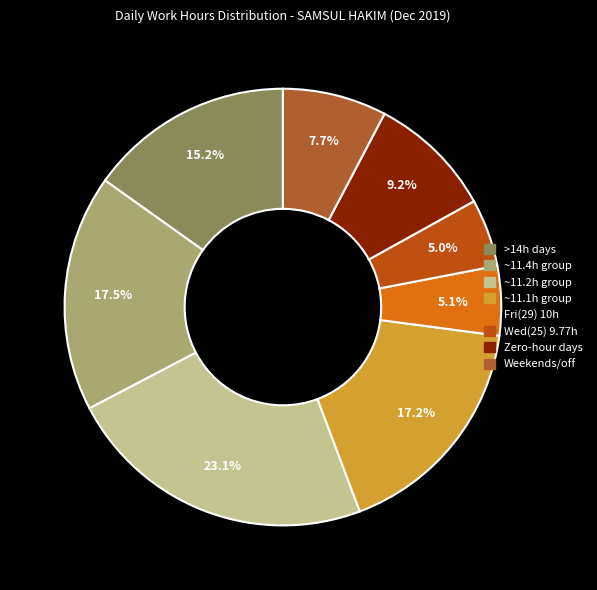

How many slices are in this pie chart?

8